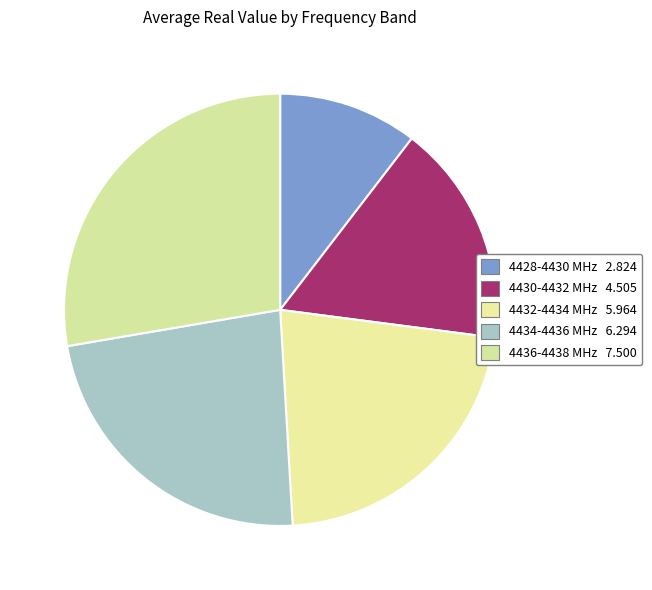

Does any single category account for the majority?

No